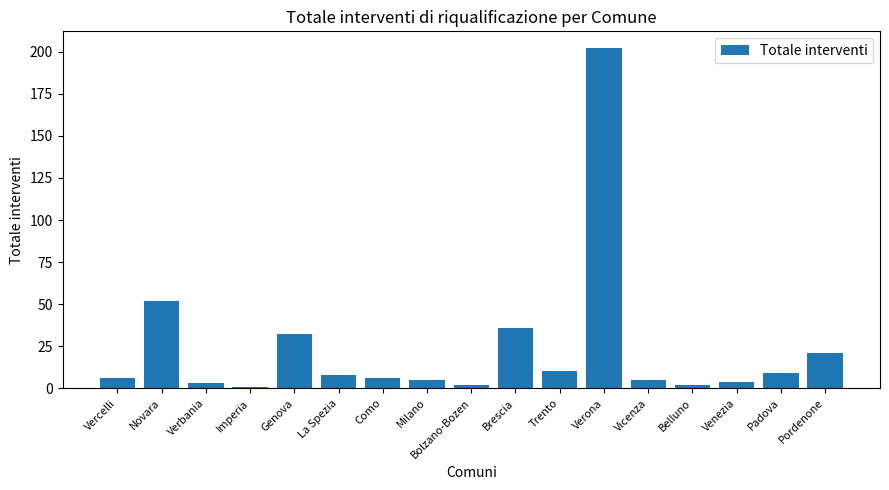

Where is the data nearest to the value 101?

Novara